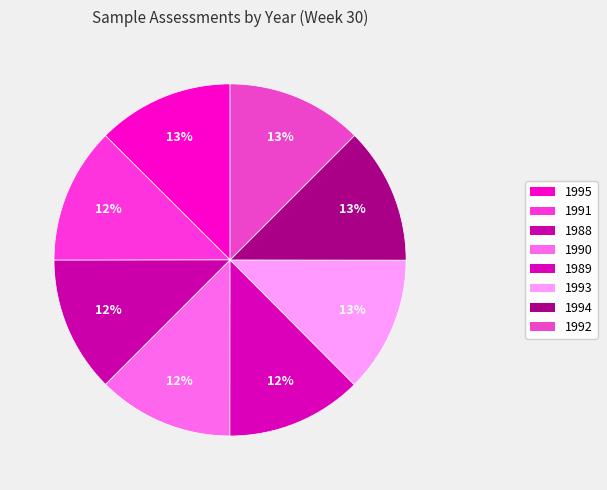

How many slices are in this pie chart?

8